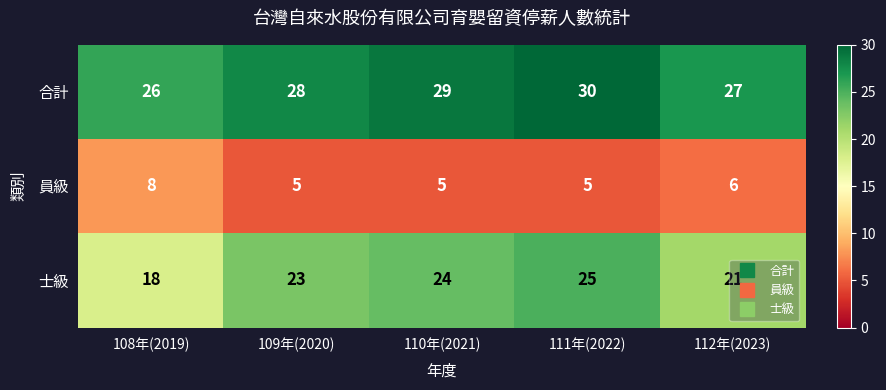

Which label corresponds to the largest value in the chart?

111年(2022)